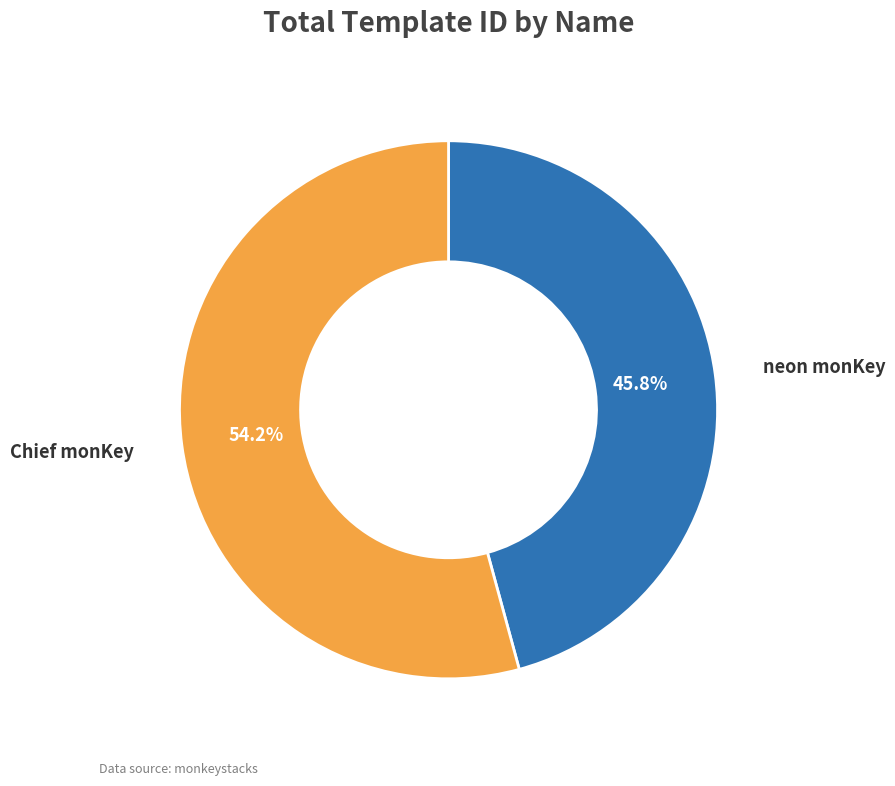

Which category accounts for the majority?

Chief monKey